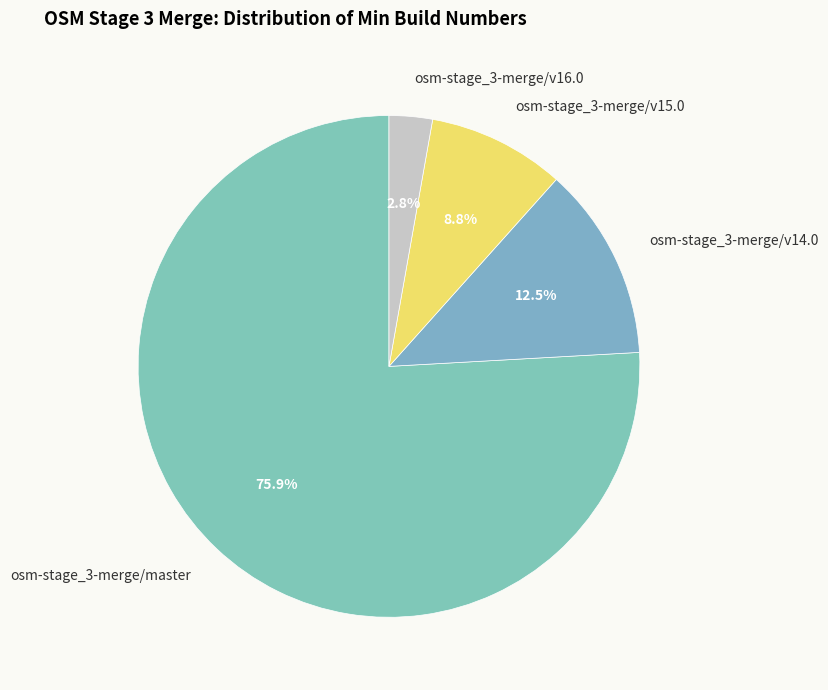

Rank the categories by value from highest to lowest.

osm-stage_3-merge/master, osm-stage_3-merge/v14.0, osm-stage_3-merge/v15.0, osm-stage_3-merge/v16.0